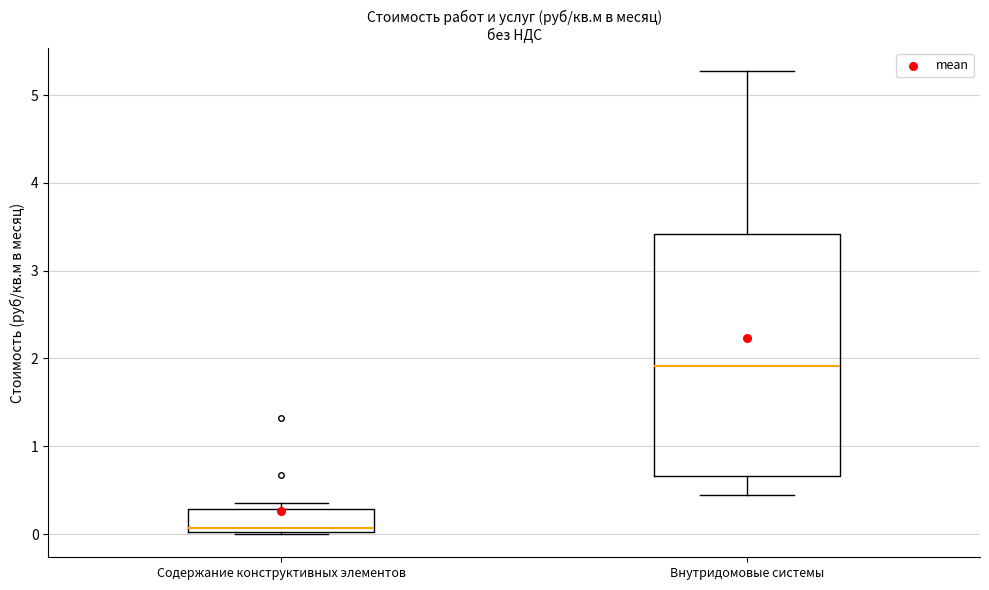

Which box has the highest median line?

Внутридомовые системы